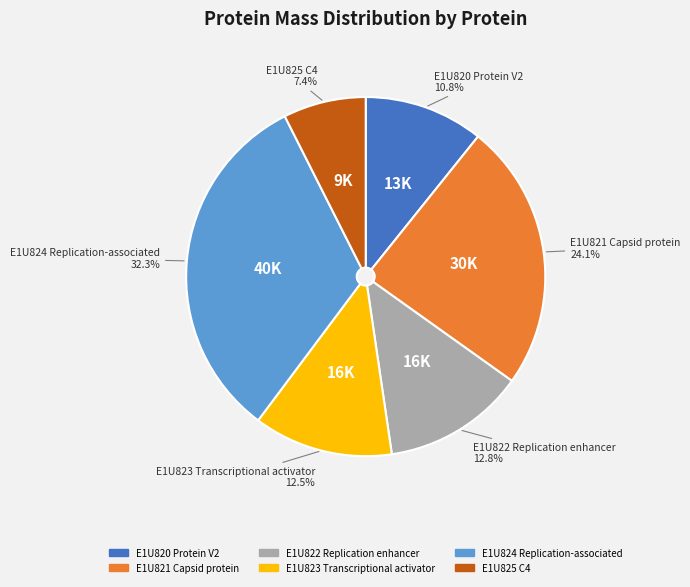

Is there any slice that represents more than half of the pie?

No